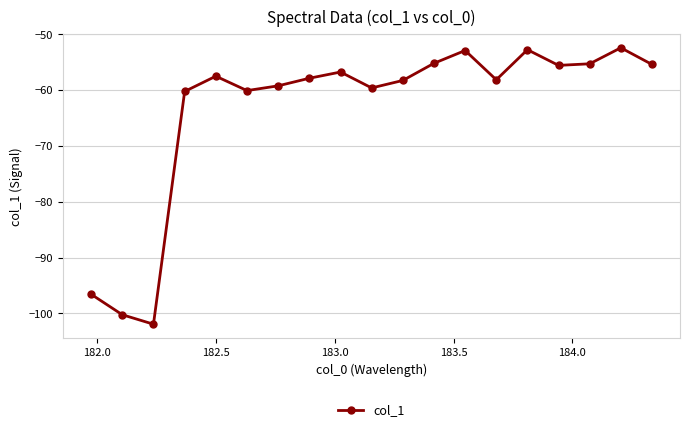

Is this an area chart (filled region under the line)?

No